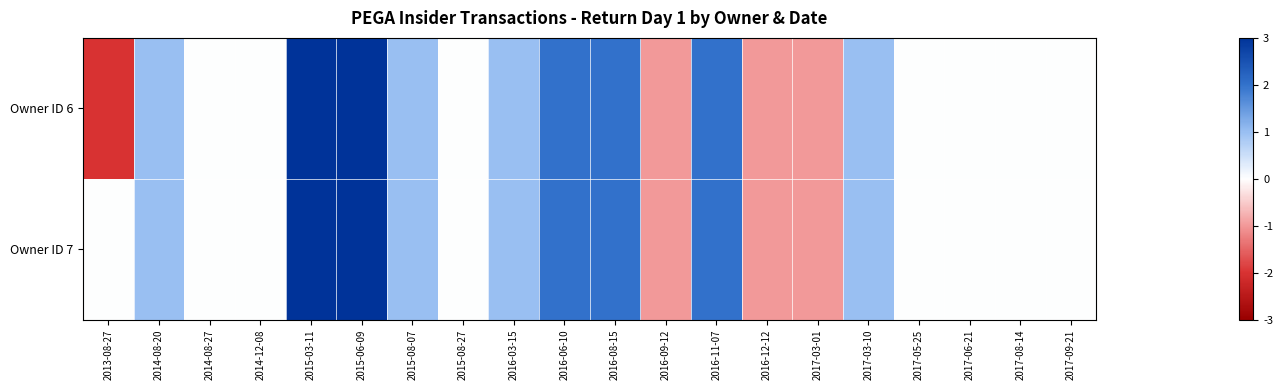

List the series in order of their peak value, lowest first.

Owner ID 6, Owner ID 7